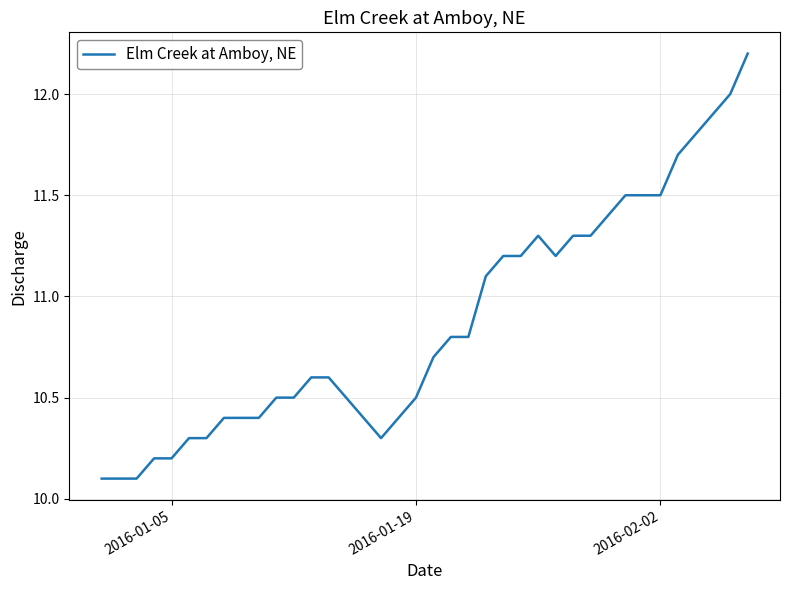

What is the difference between the maximum and minimum values?

2.1